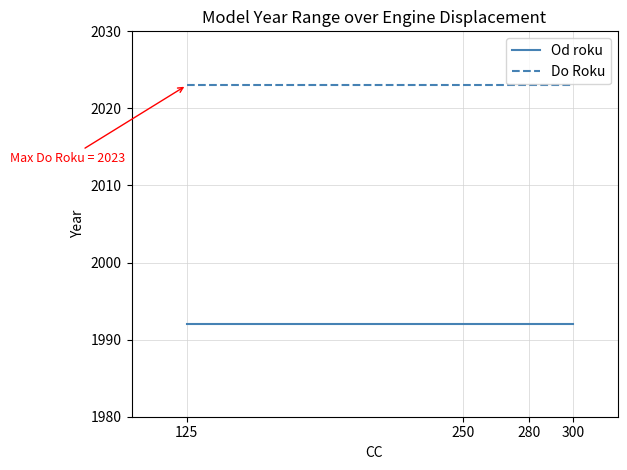

True or false: Do Roku and Od roku intersect in this chart.

False